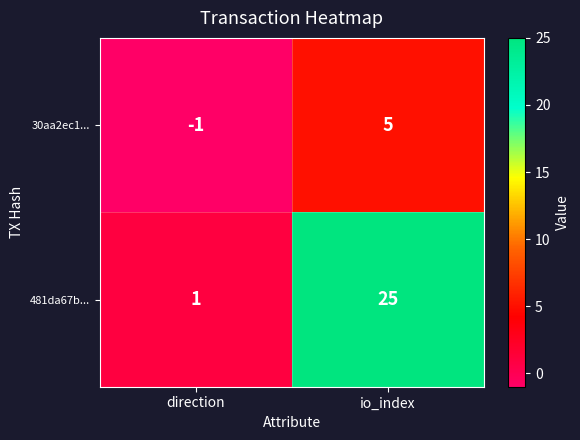

Reading left to right, extract all data points from this chart.

30aa2ec1...: -1	5
481da67b...: 1	25